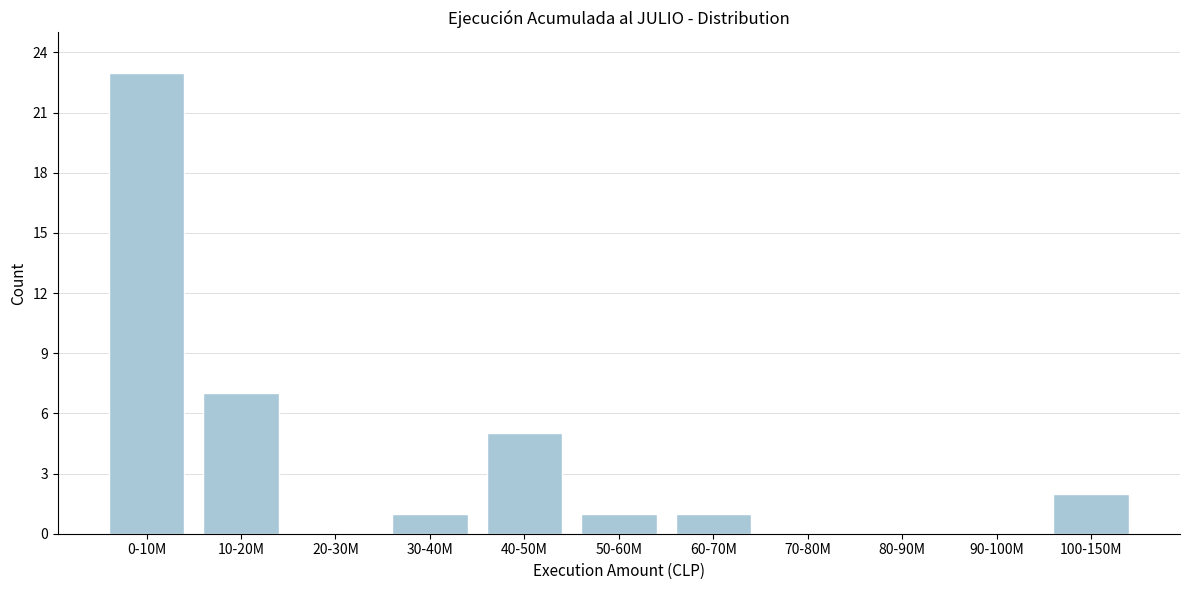

Reading right to left, extract all data points from this chart.

100-150M=2	90-100M=0	80-90M=0	70-80M=0	60-70M=1	50-60M=1	40-50M=5	30-40M=1	20-30M=0	10-20M=7	0-10M=23